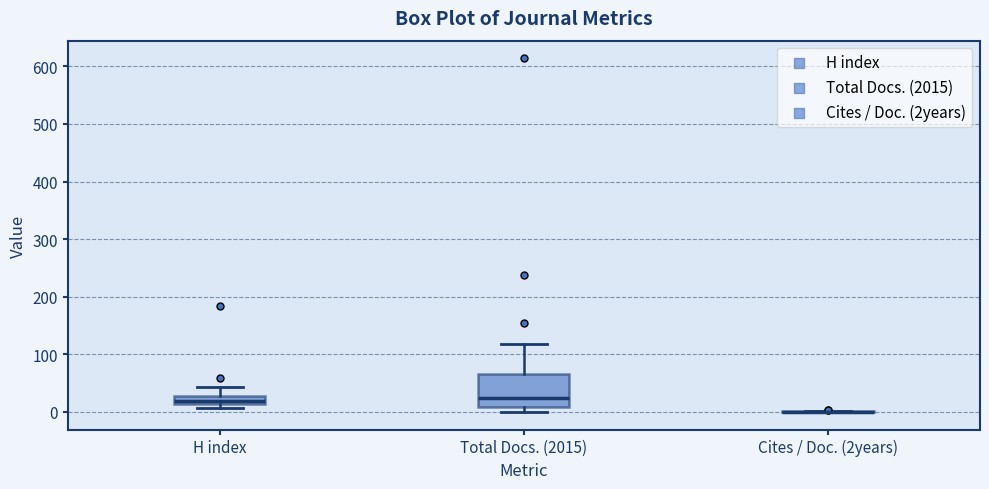

Comparing the boxes themselves (not the whiskers), which one is the tallest?

Total Docs. (2015)